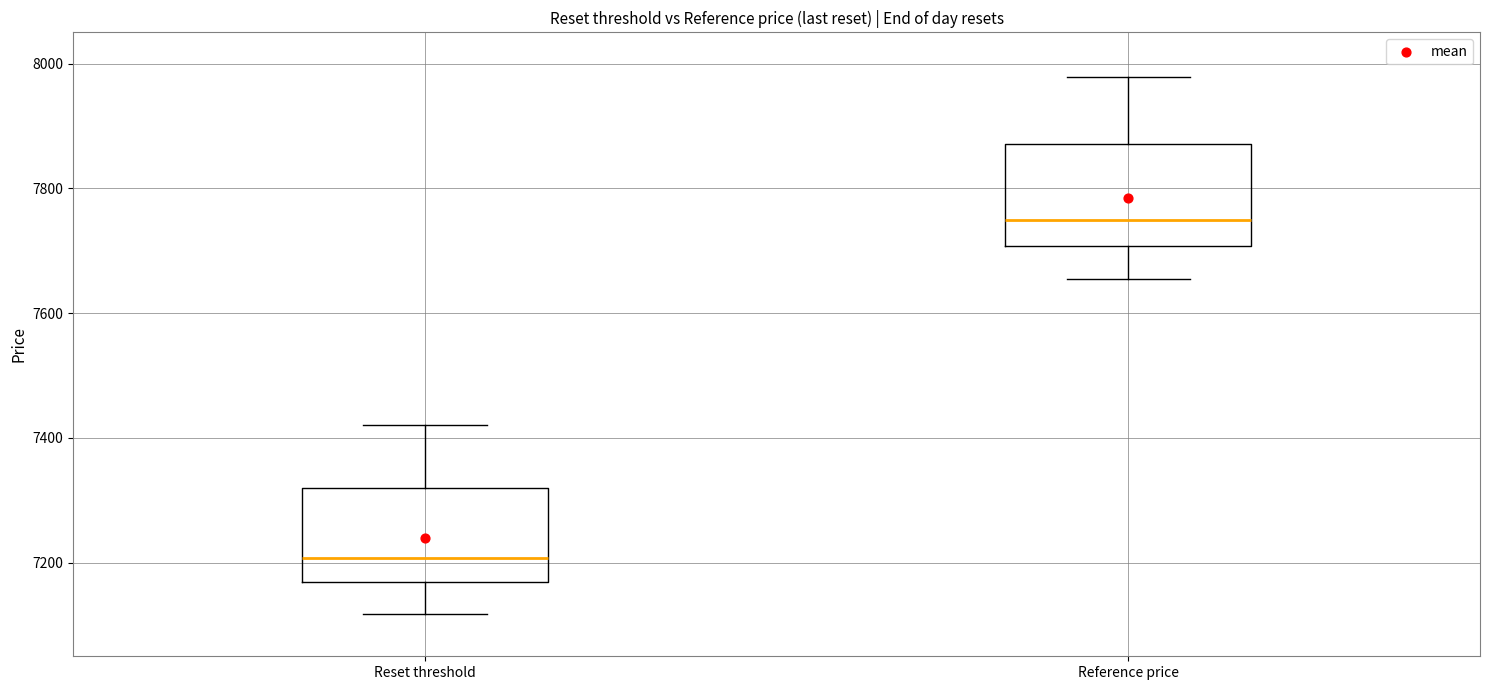

Reading left to right, transcribe this box plot: for each box, give where its median line is, the range the box spans, and where its two whiskers end, as read against the y-axis. The values are not printed on the chart, so give them approximately, as read against the axis.

Reset threshold: median 7200, box 7160 to 7320, whiskers 7120 to 7420
Reference price: median 7740, box 7700 to 7880, whiskers 7660 to 7980